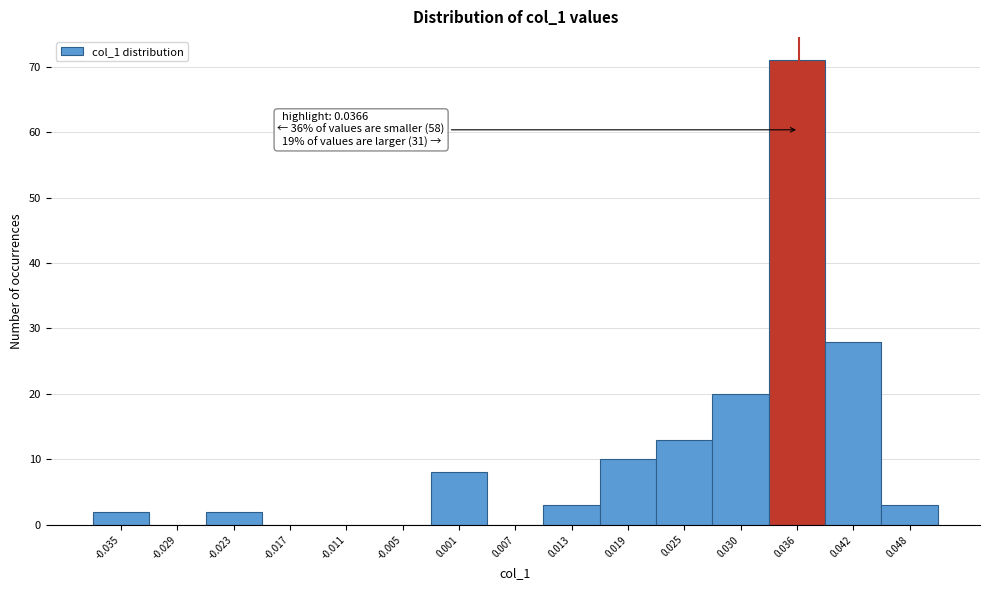

Over which range of the x-axis is the bar tallest?

0.033 to 0.039